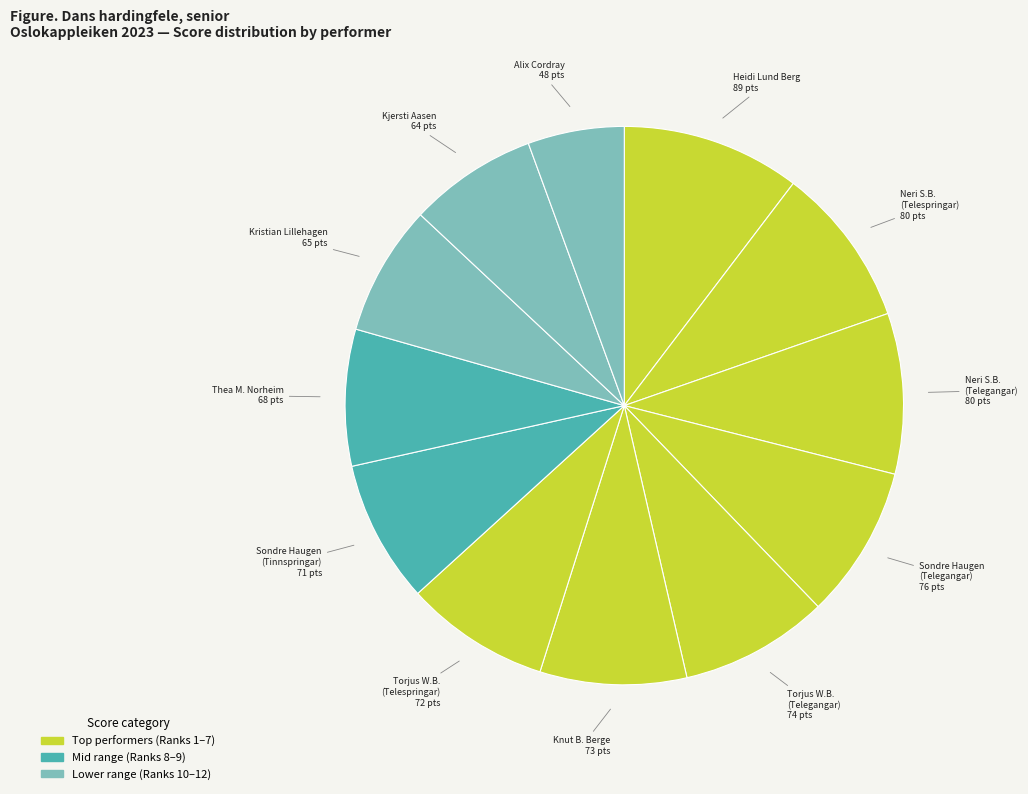

Count the number of slices in the pie.

12